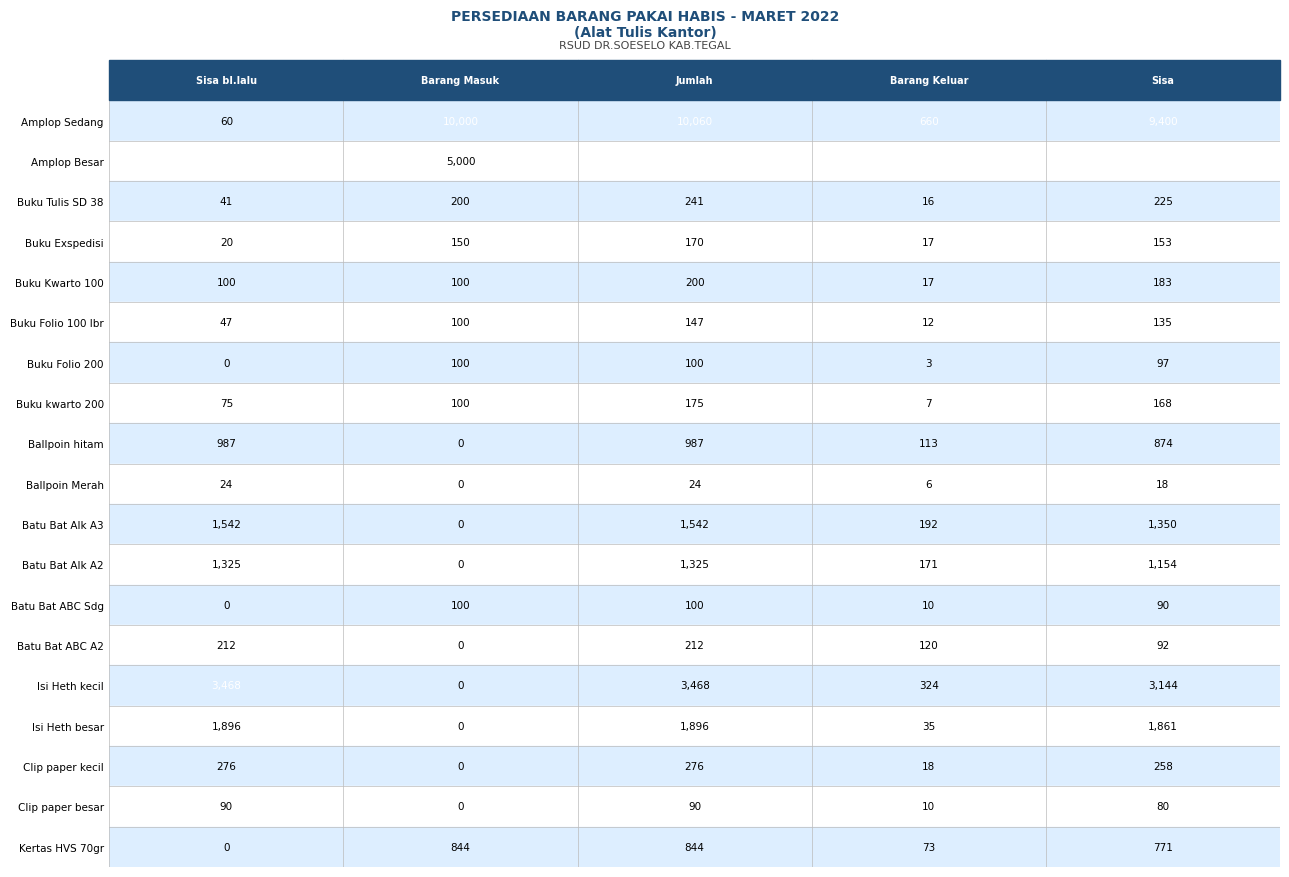

What is the difference between the maximum and minimum values in the Clip paper kecil series?

276